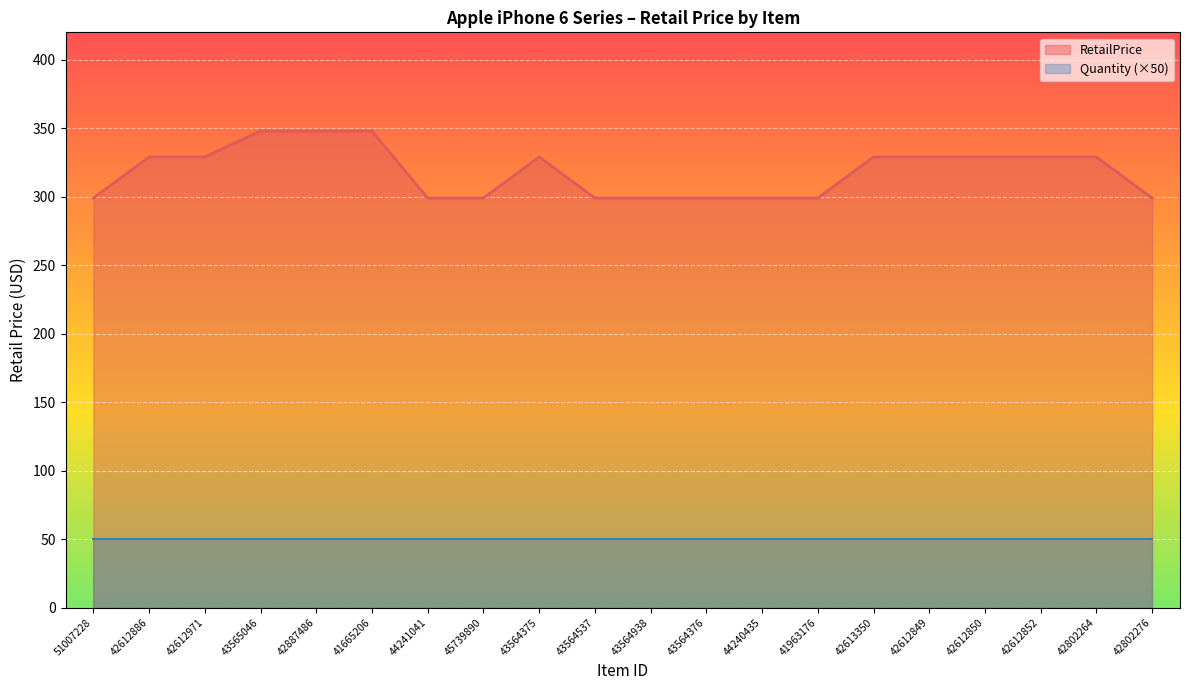

What position from the left is 42613350?

15